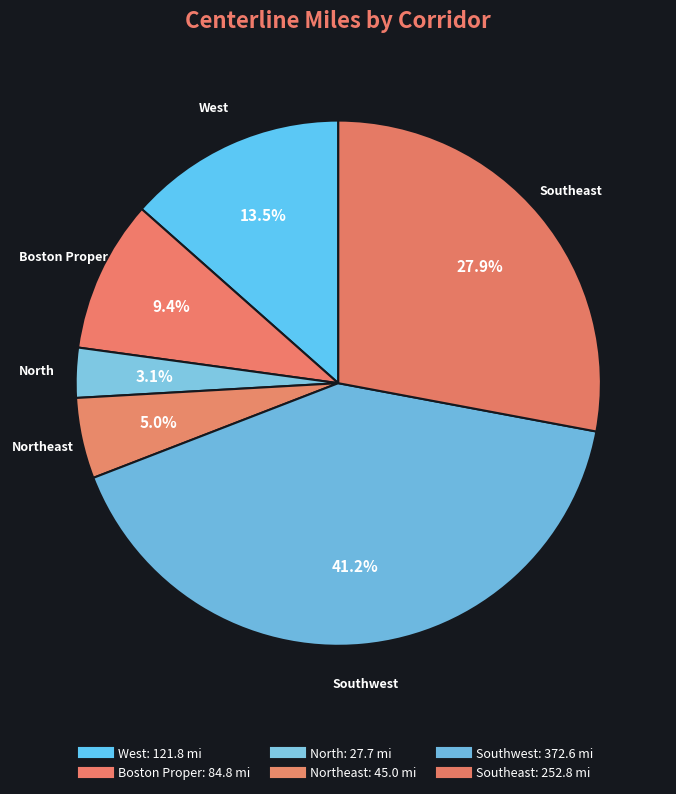

Count the number of slices in the pie.

6